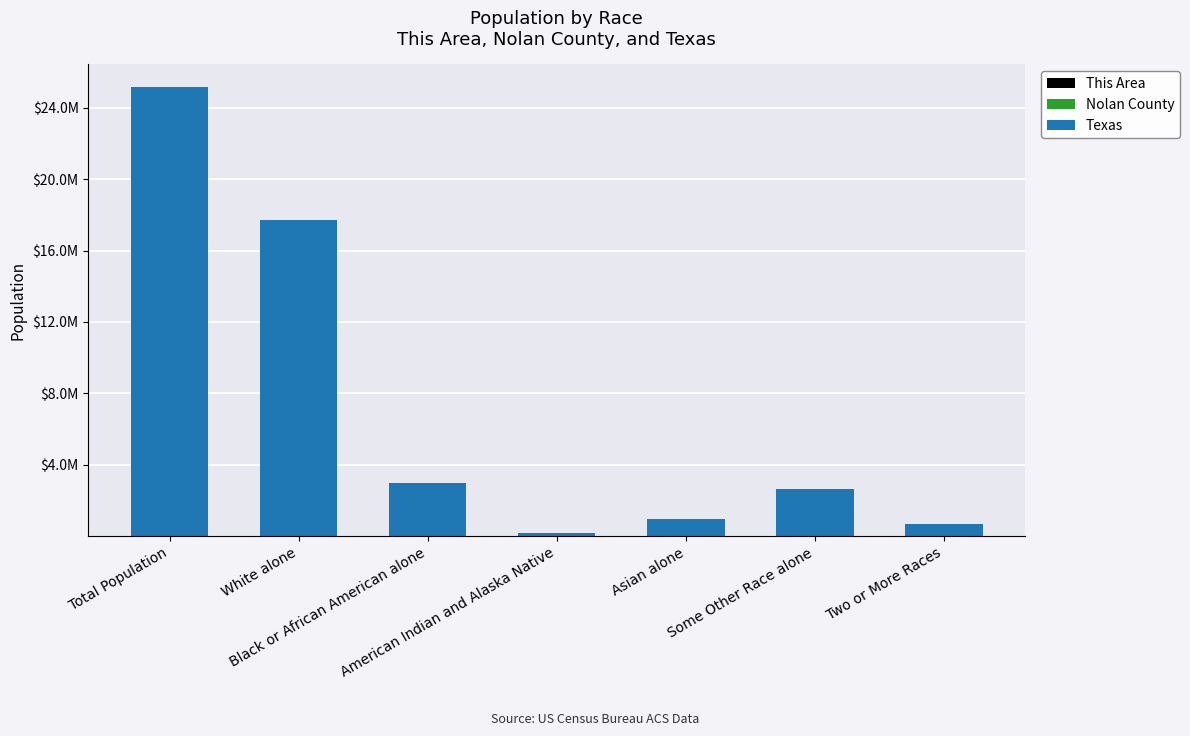

The Nolan County series shows 150 at American Indian and Alaska Native. True or false?

False